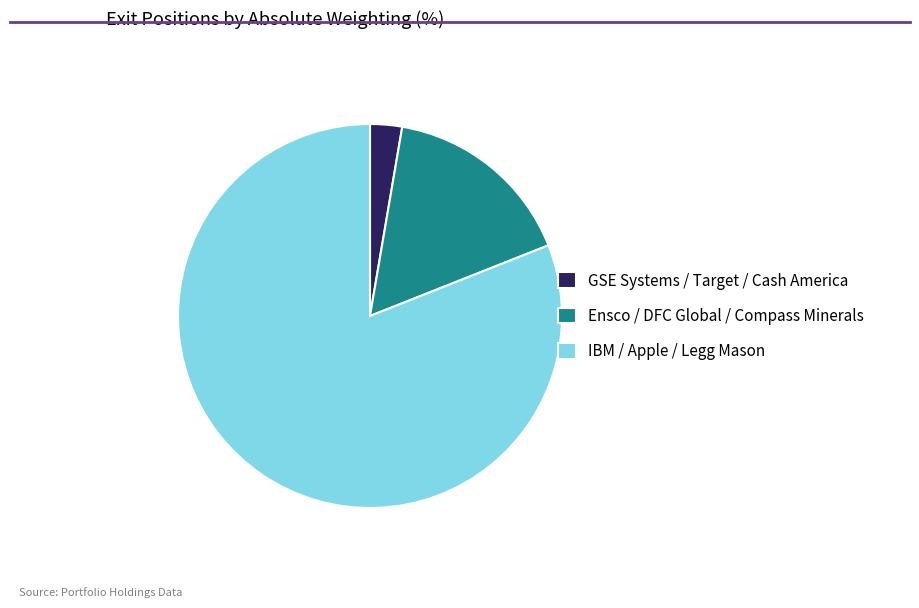

Combined, do IBM / Apple / Legg Mason and GSE Systems / Target / Cash America account for over 50%?

Yes